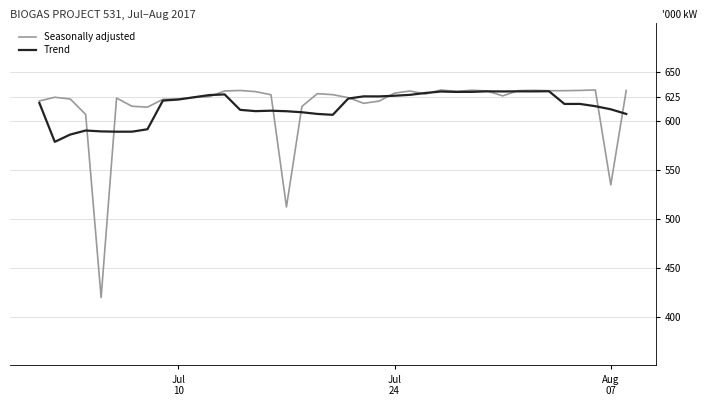

What is the lowest value of the Trend series?

578.8